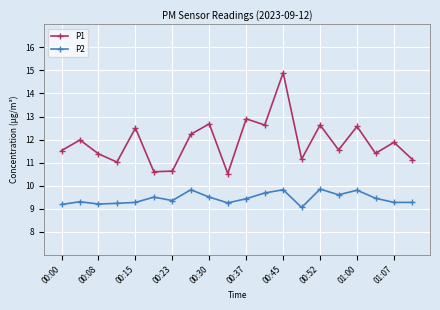

What is the maximum value shown in the chart?

14.9